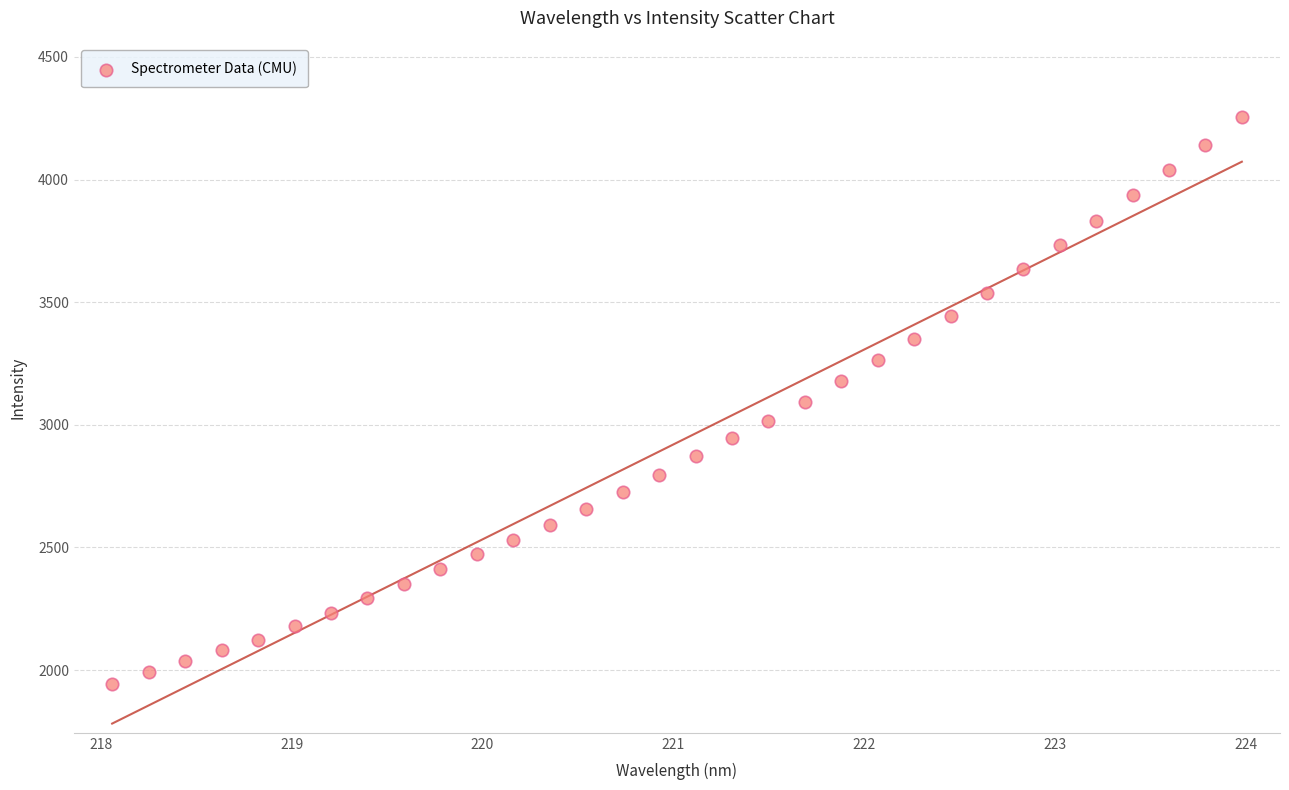

What is the range of Y values (max minus min)?

2310.8